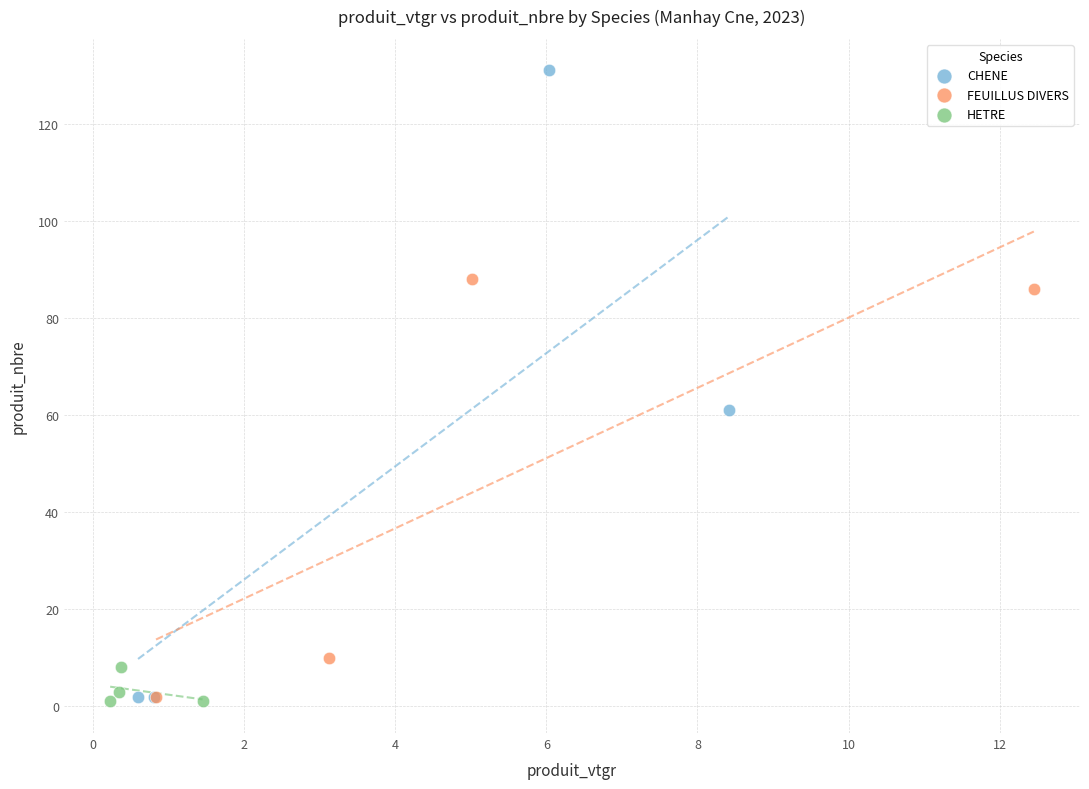

Which series has the largest Y range (max minus min)?

CHENE